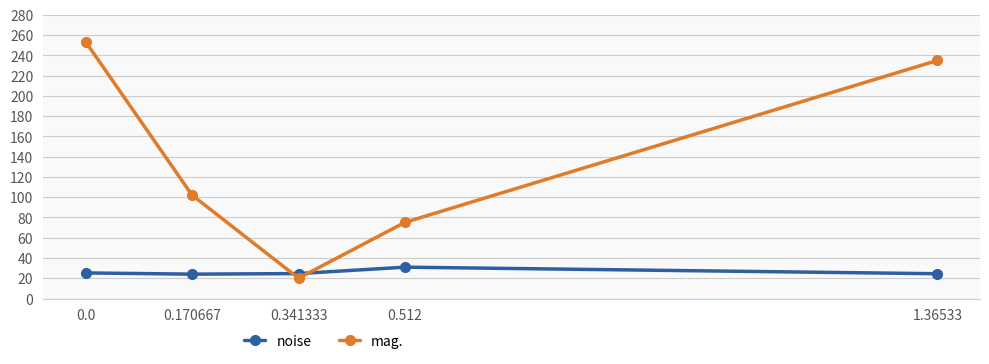

Rank the series by their average value, from highest to lowest.

mag., noise